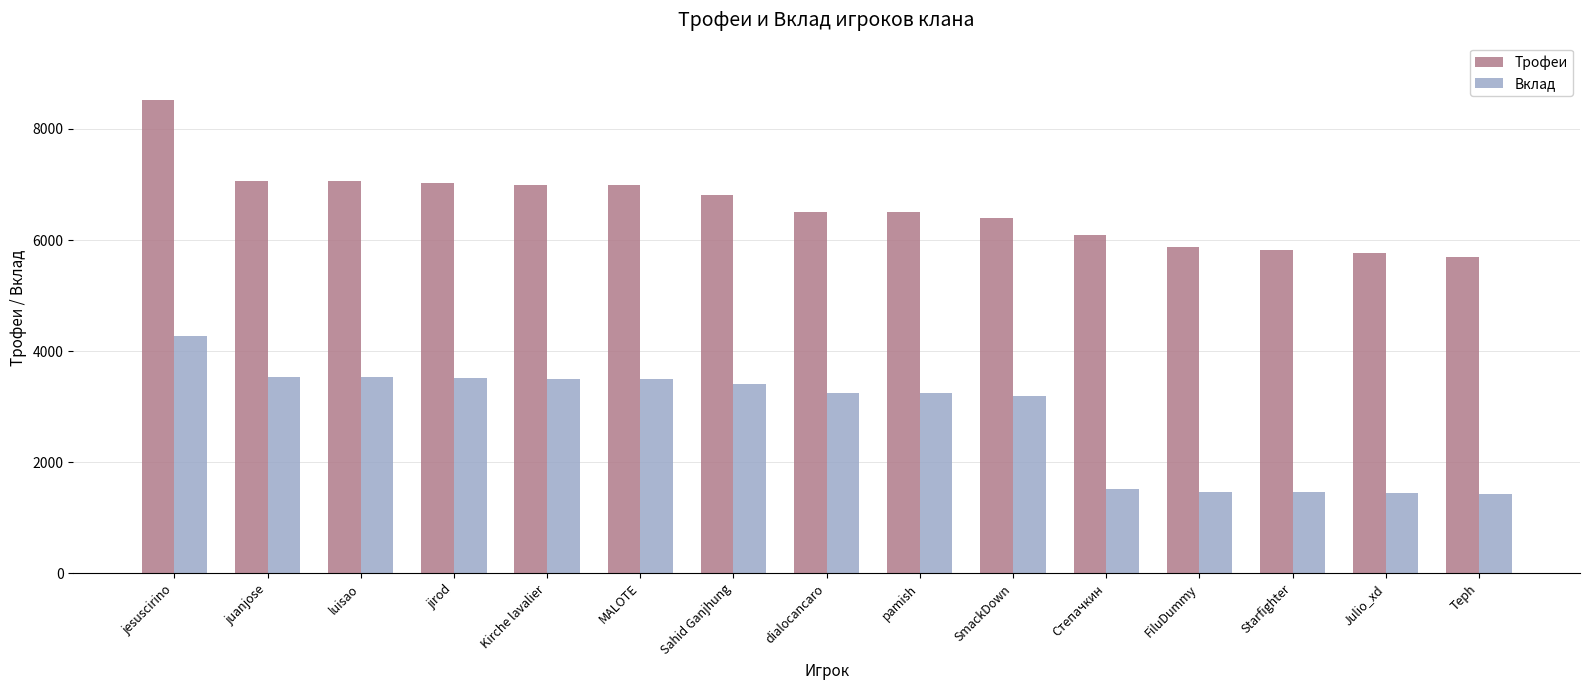

Which series has the largest total across all categories?

Трофеи